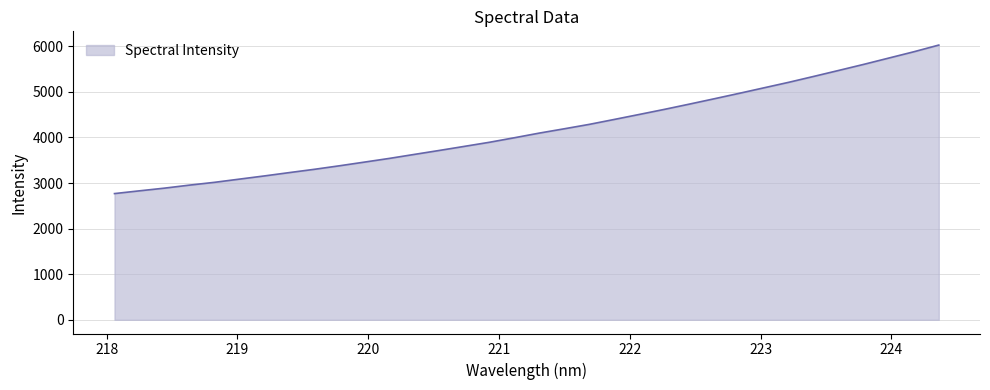

What is the minimum value shown in the chart?

2768.4